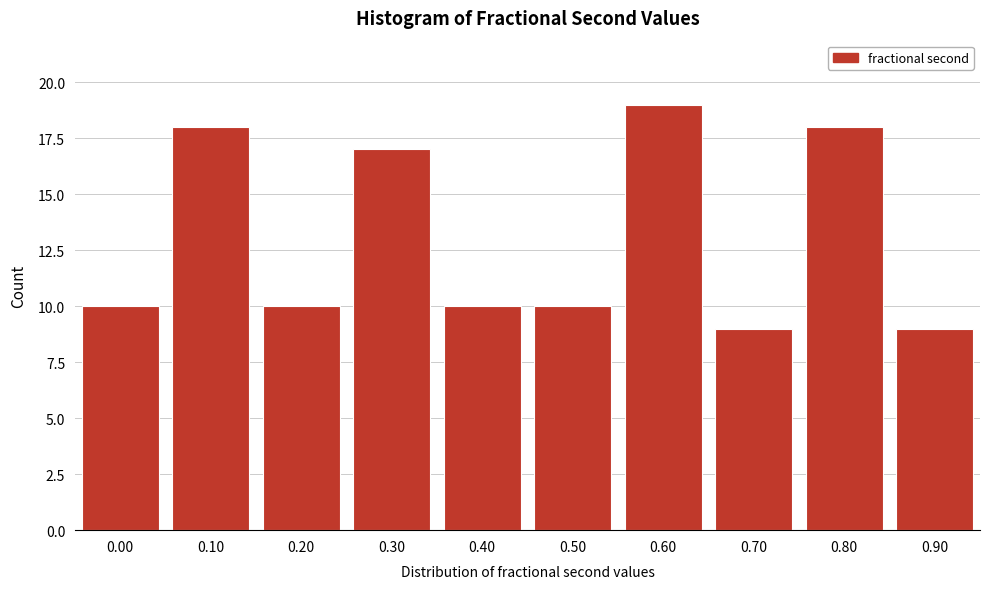

Reading right to left, extract all data points from this chart.

9	18	9	19	10	10	17	10	18	10